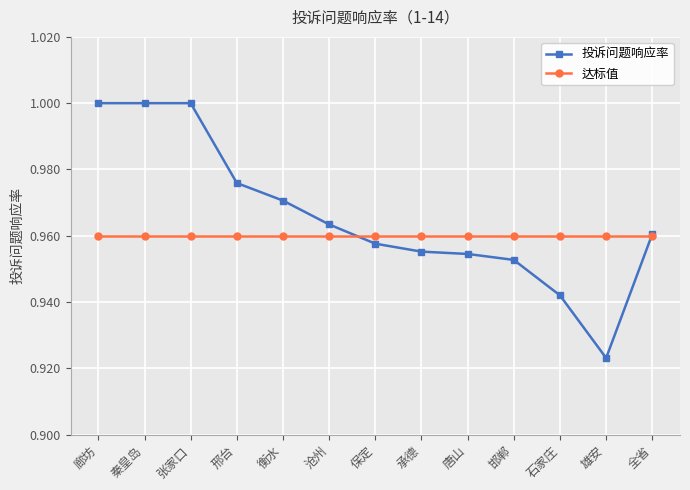

Count the number of data series in this chart.

2